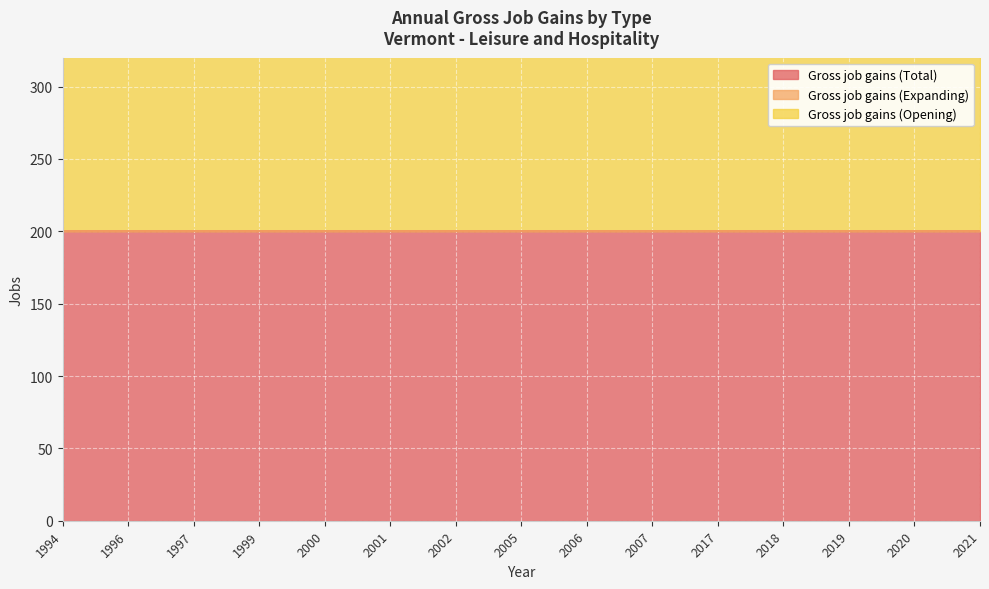

True or false: Gross job gains (Opening) and Gross job gains (Expanding) intersect in this chart.

False